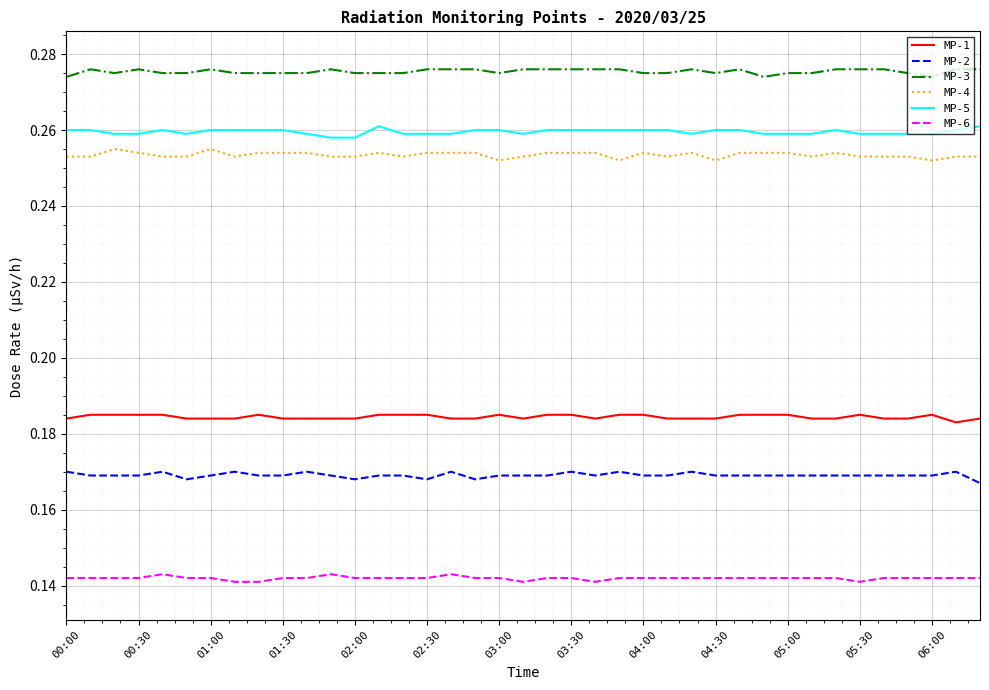

True or false: MP-2 and MP-3 cross at least once.

False